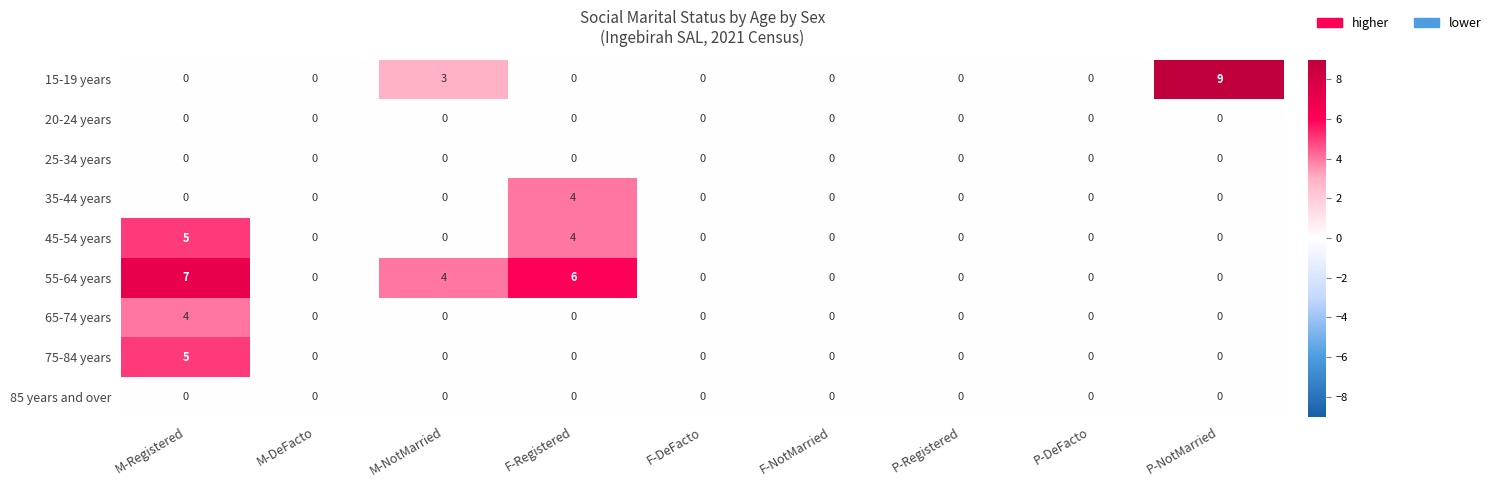

What is the total value across all series at M-NotMarried?

7